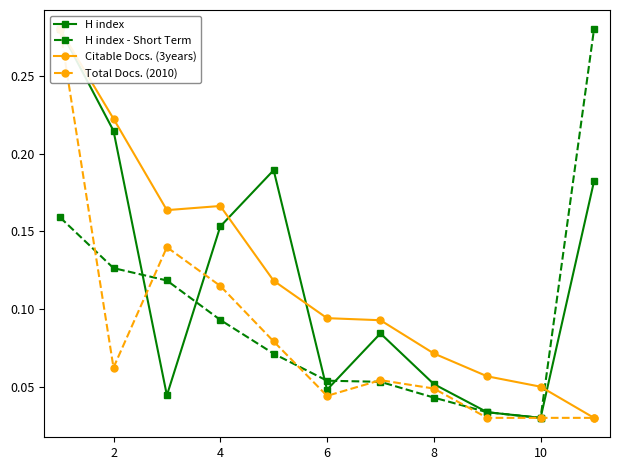

How many H index - Short Term values are between 0 and 1?

11